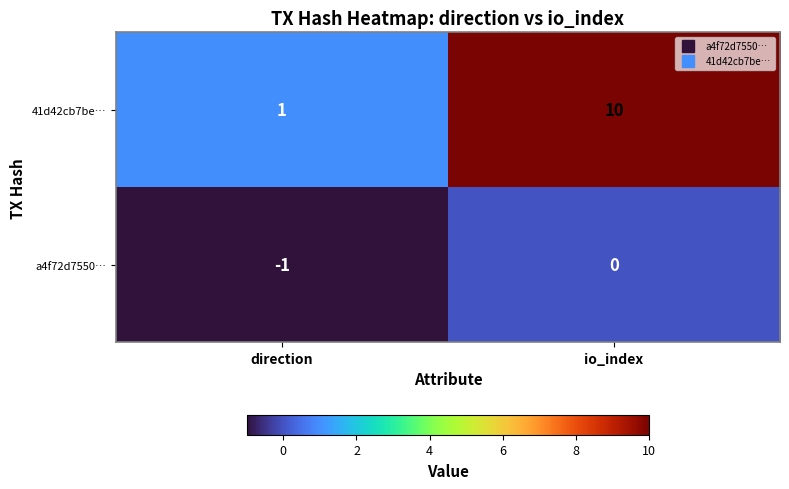

What is the maximum value shown in the chart?

10